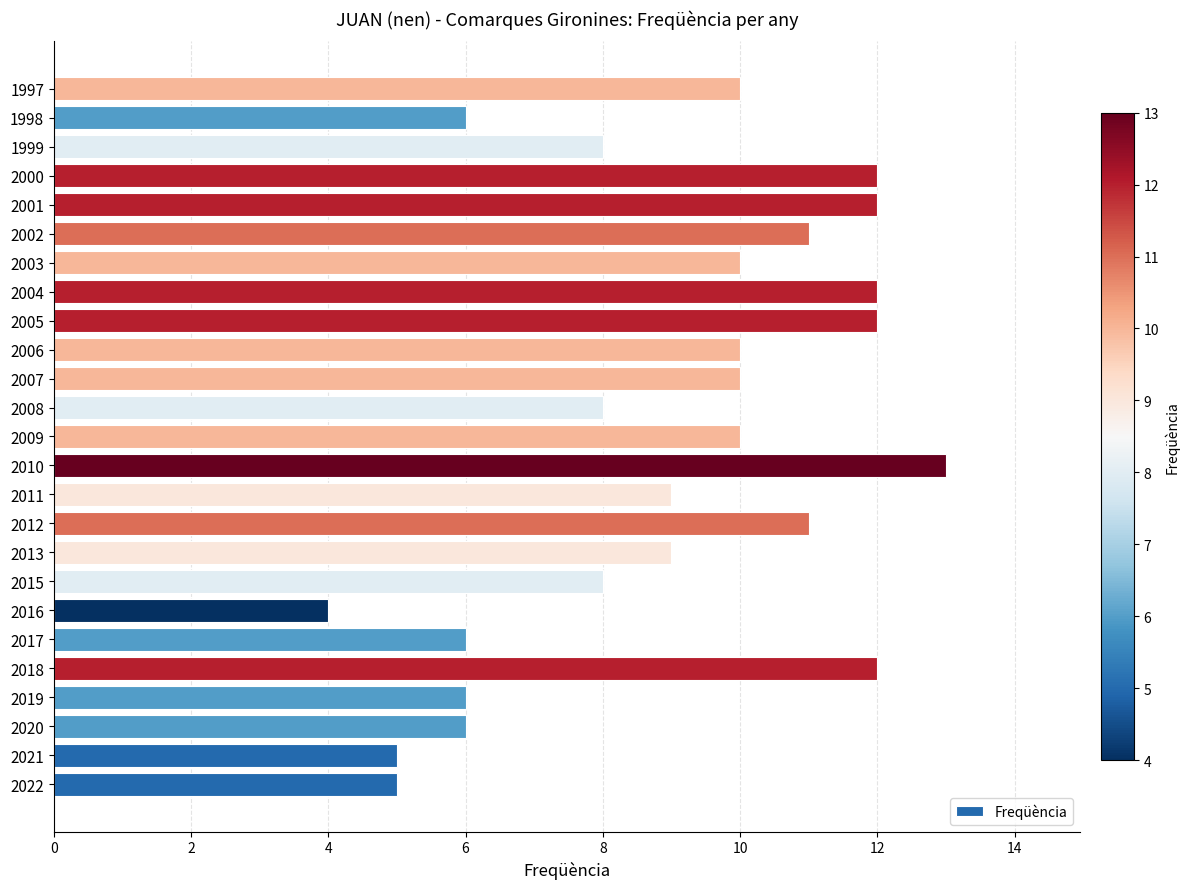

True or false: the data shows 5 at 2022.

True